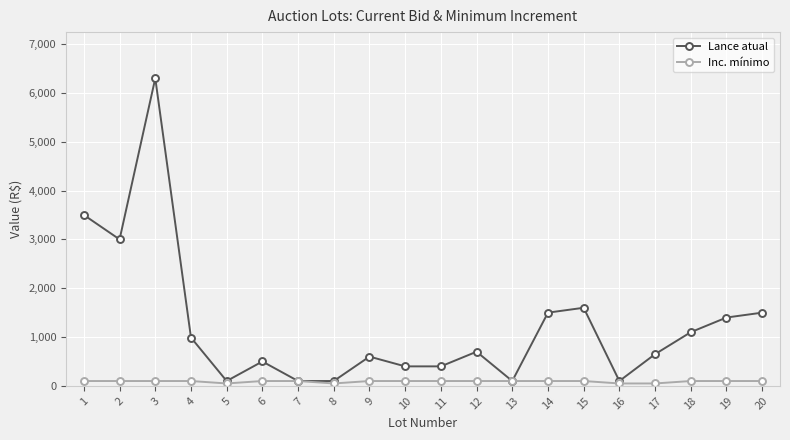

Rank the series by their average value, from highest to lowest.

Lance atual, Inc. mínimo